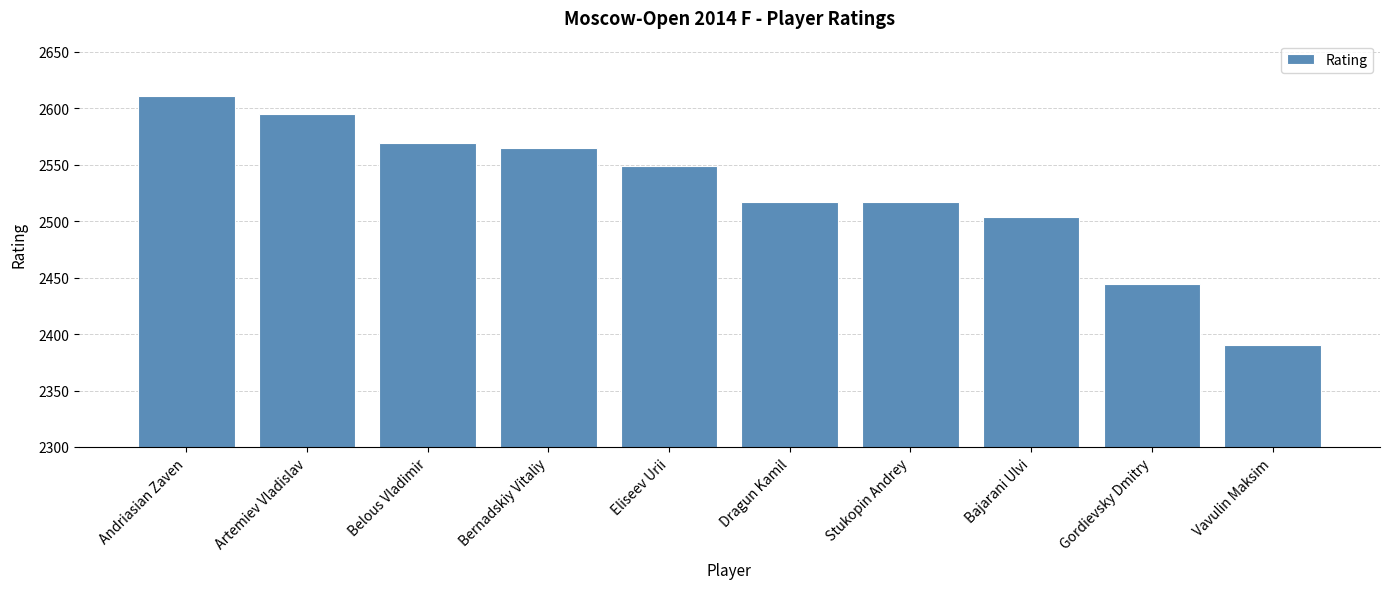

What is the greatest value displayed?

2611